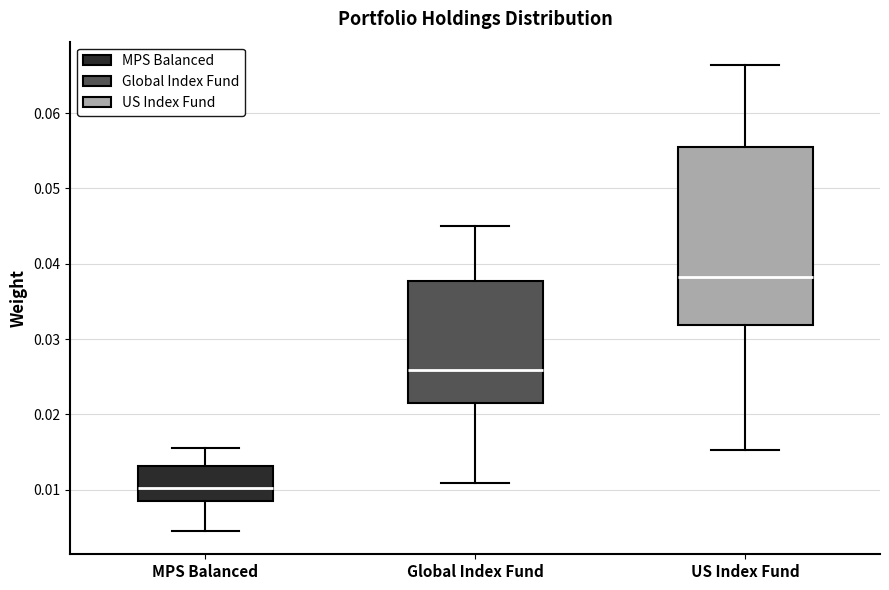

Where is the lower edge of the box for MPS Balanced on the y-axis? The values are not printed on the chart, so give them approximately, as read against the axis.

0.009